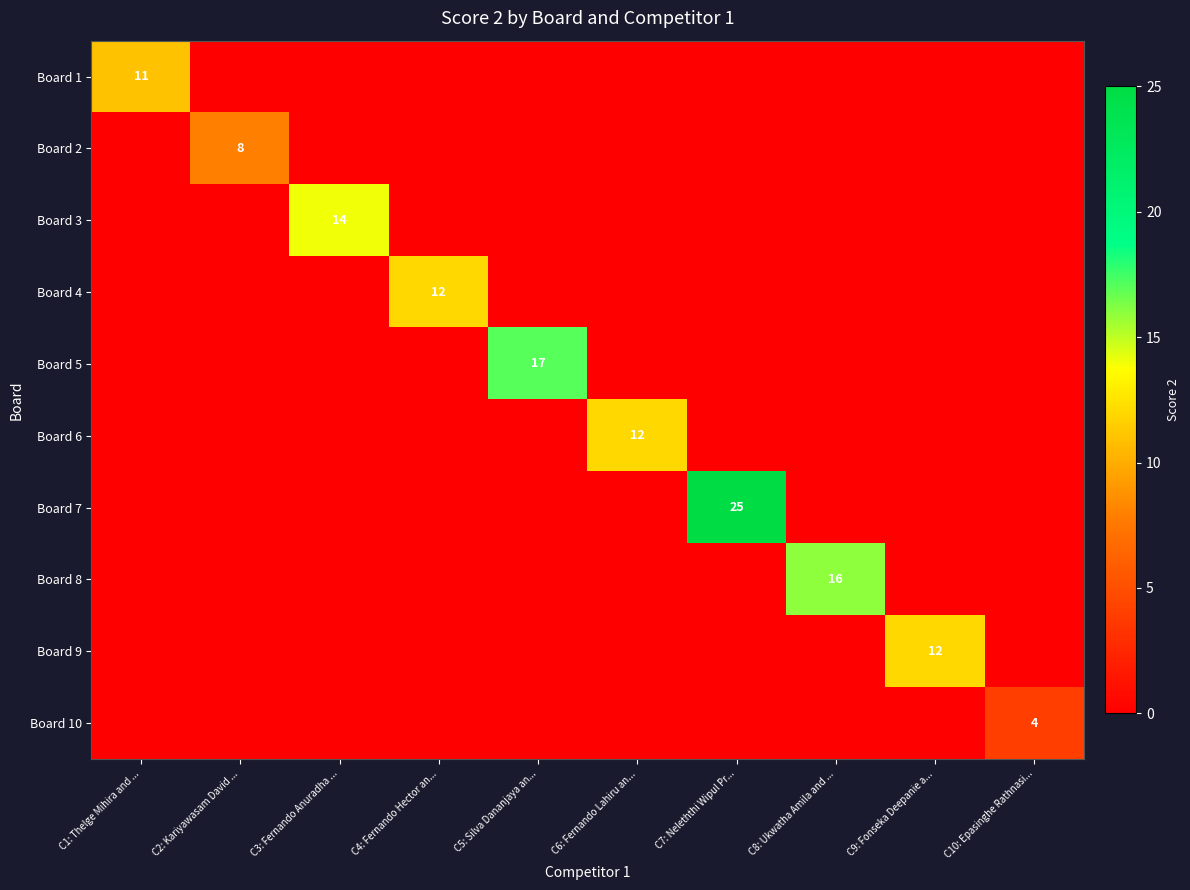

Which category has the highest value across all series?

C7: Neleththi Wipul Pr...